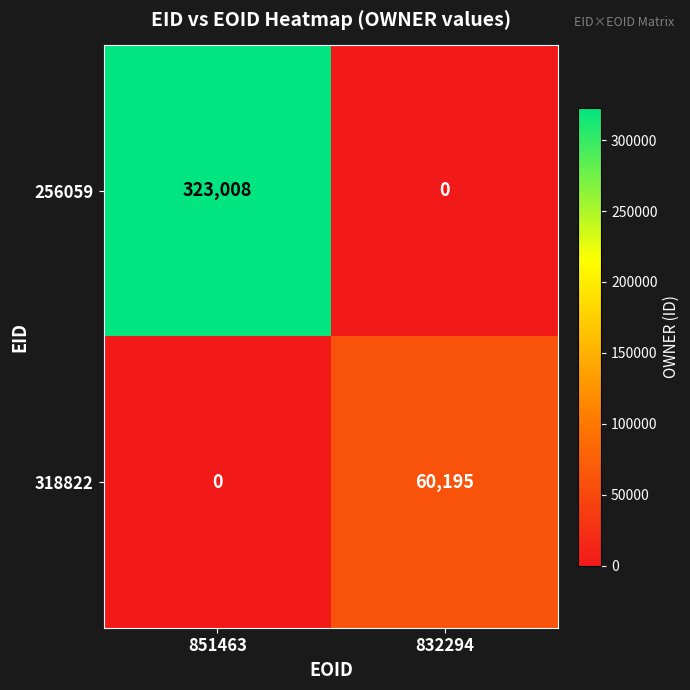

At which label does 318822 reach its minimum?

851463